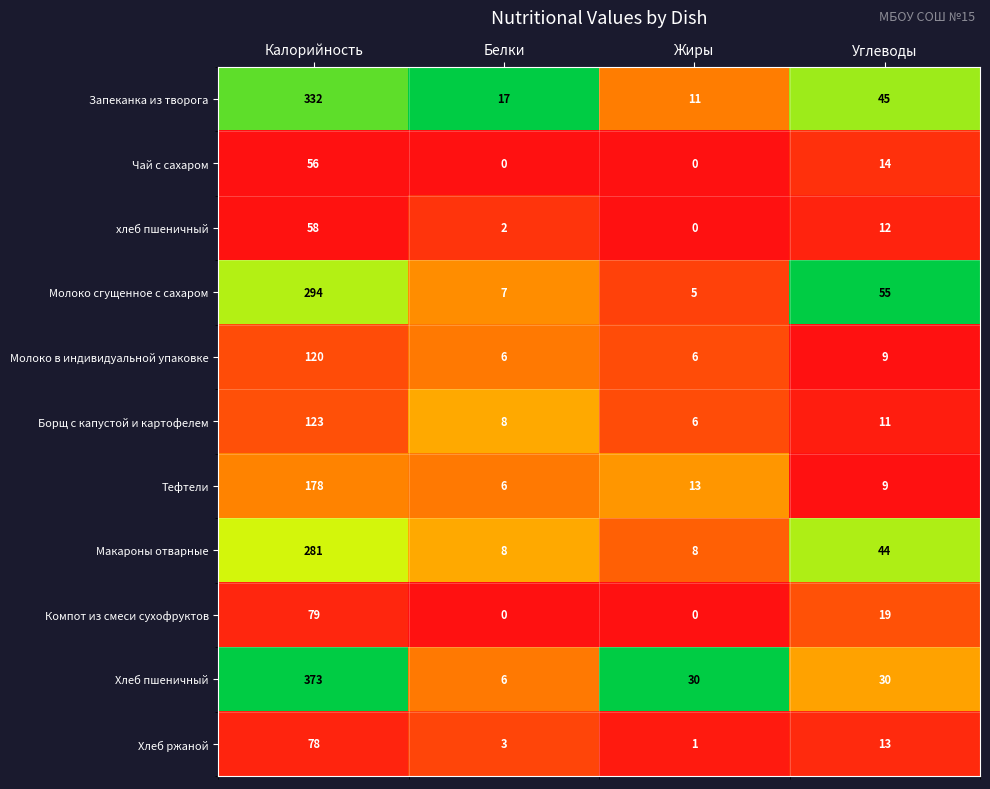

What is the maximum value shown in the chart?

373